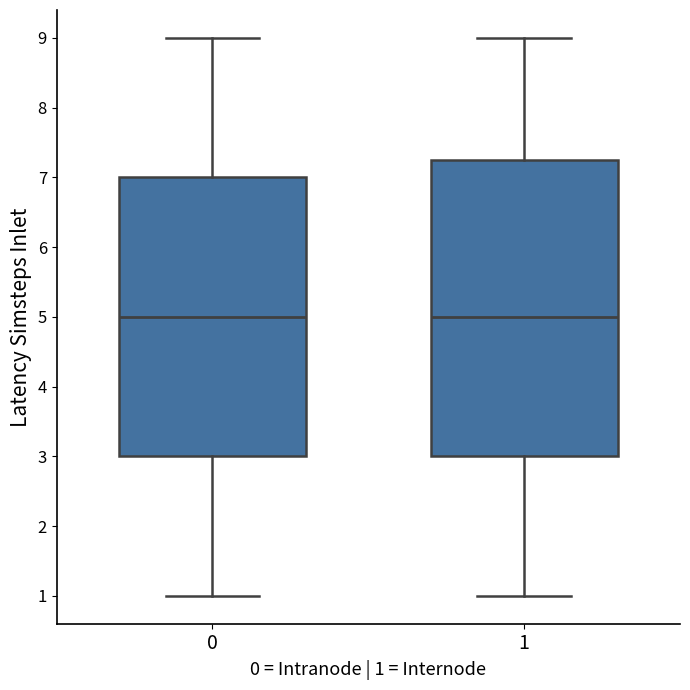

Comparing the boxes themselves (not the whiskers), which one is the tallest?

1